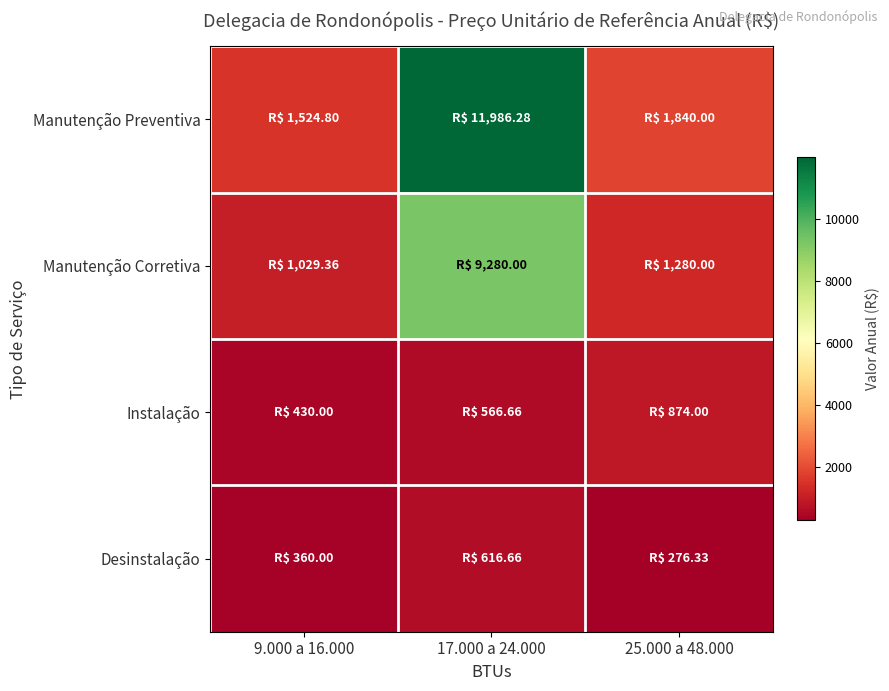

Rank the series by their maximum value, from lowest to highest.

Desinstalação, Instalação, Manutenção Corretiva, Manutenção Preventiva